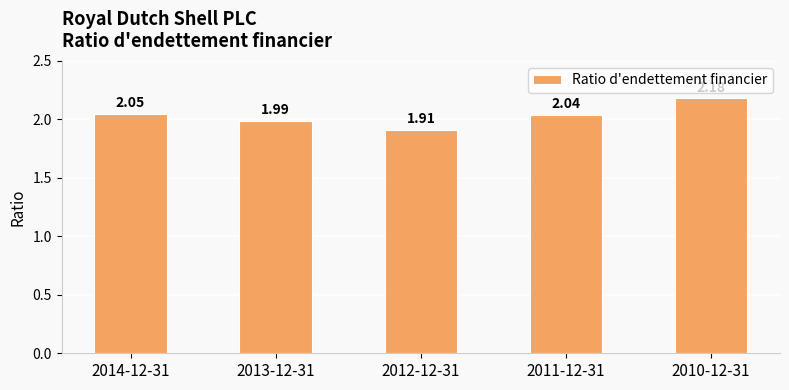

At which label is the value closest to 2?

2013-12-31